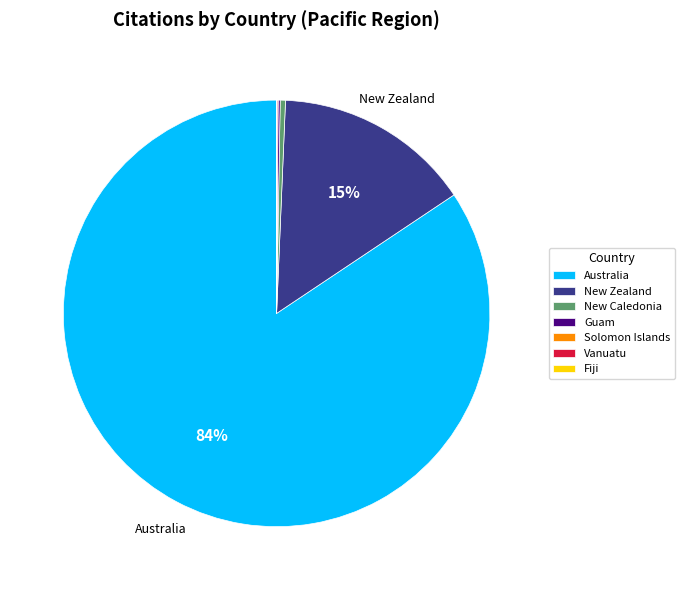

True or false: New Caledonia accounts for 0% of the total.

True